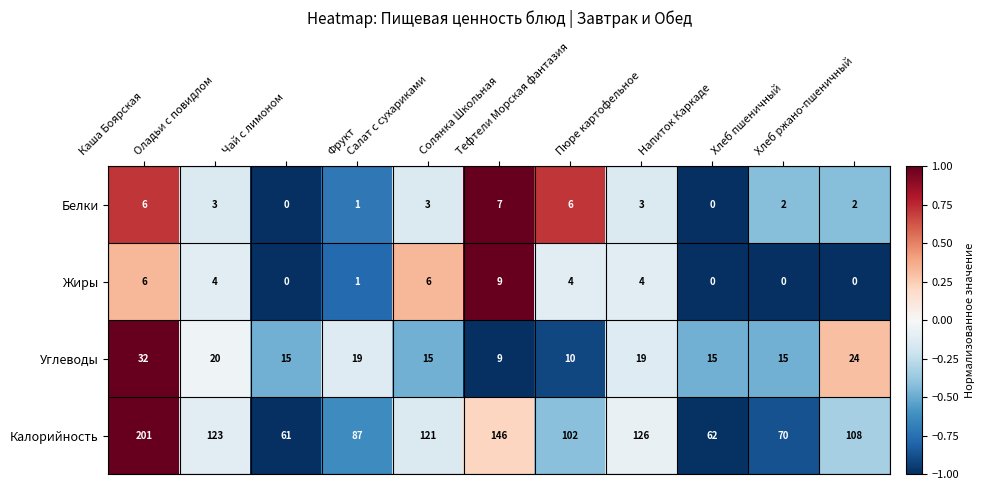

What is the average value of the Углеводы series?

18